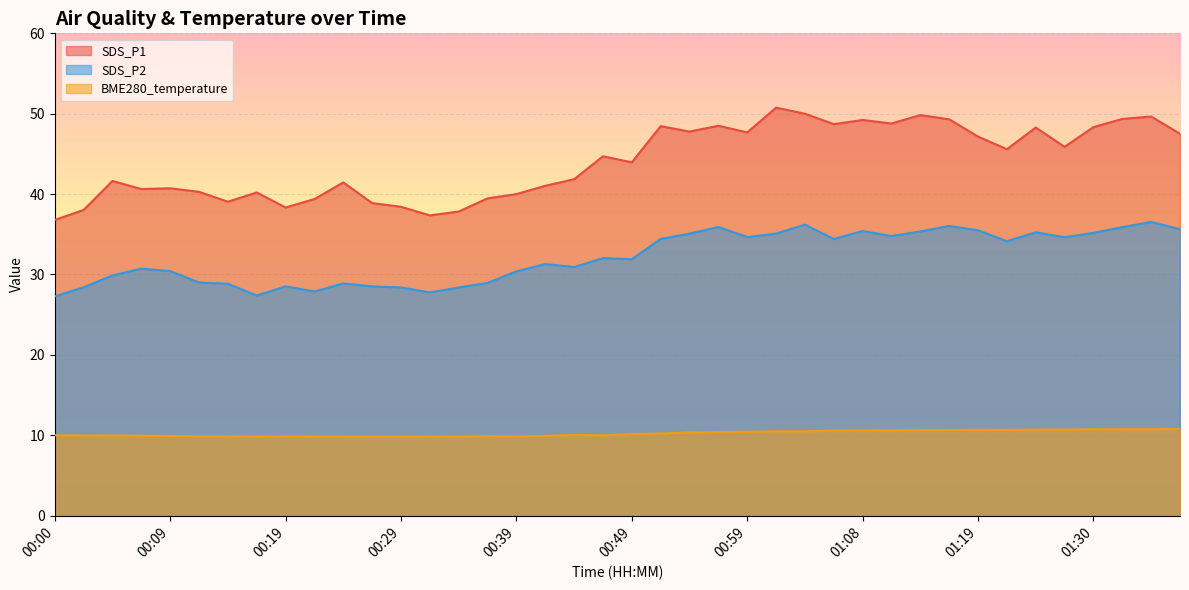

At which category is the sum across all series the highest?

01:35